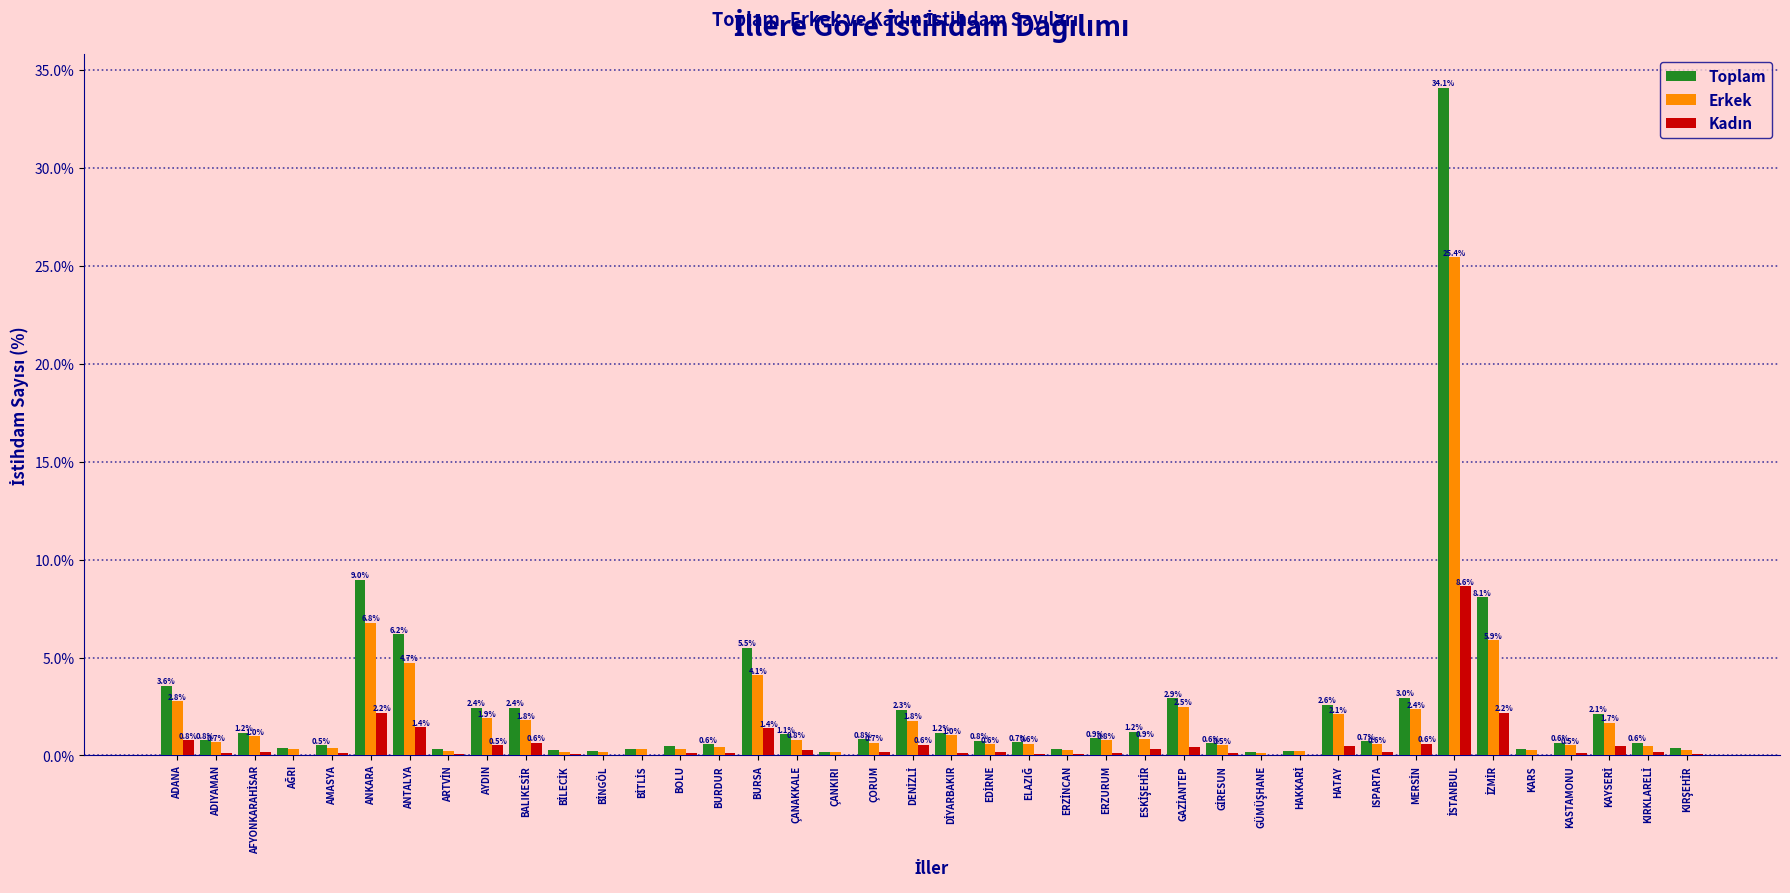

Which series has the largest total across all categories?

Toplam